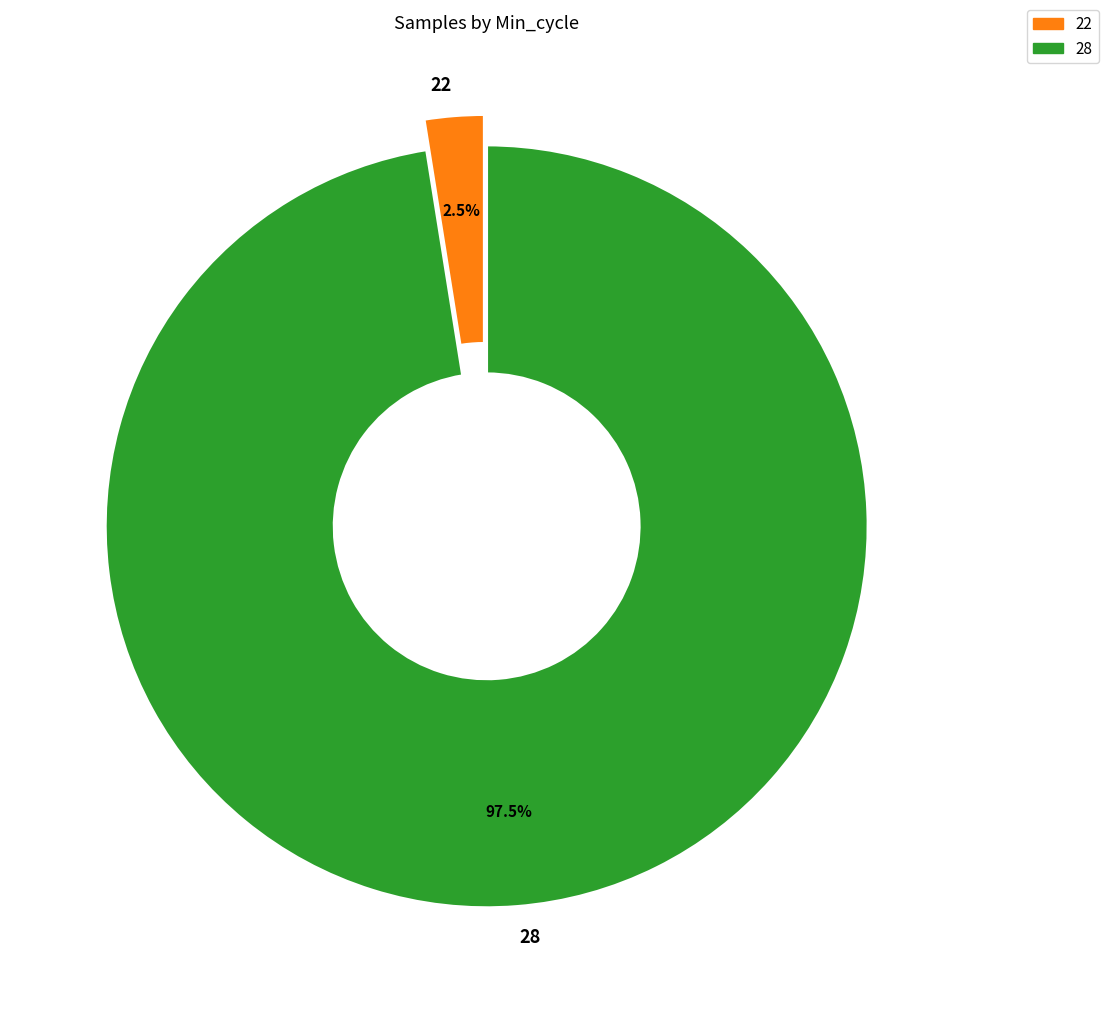

How many segments does this pie chart have?

2